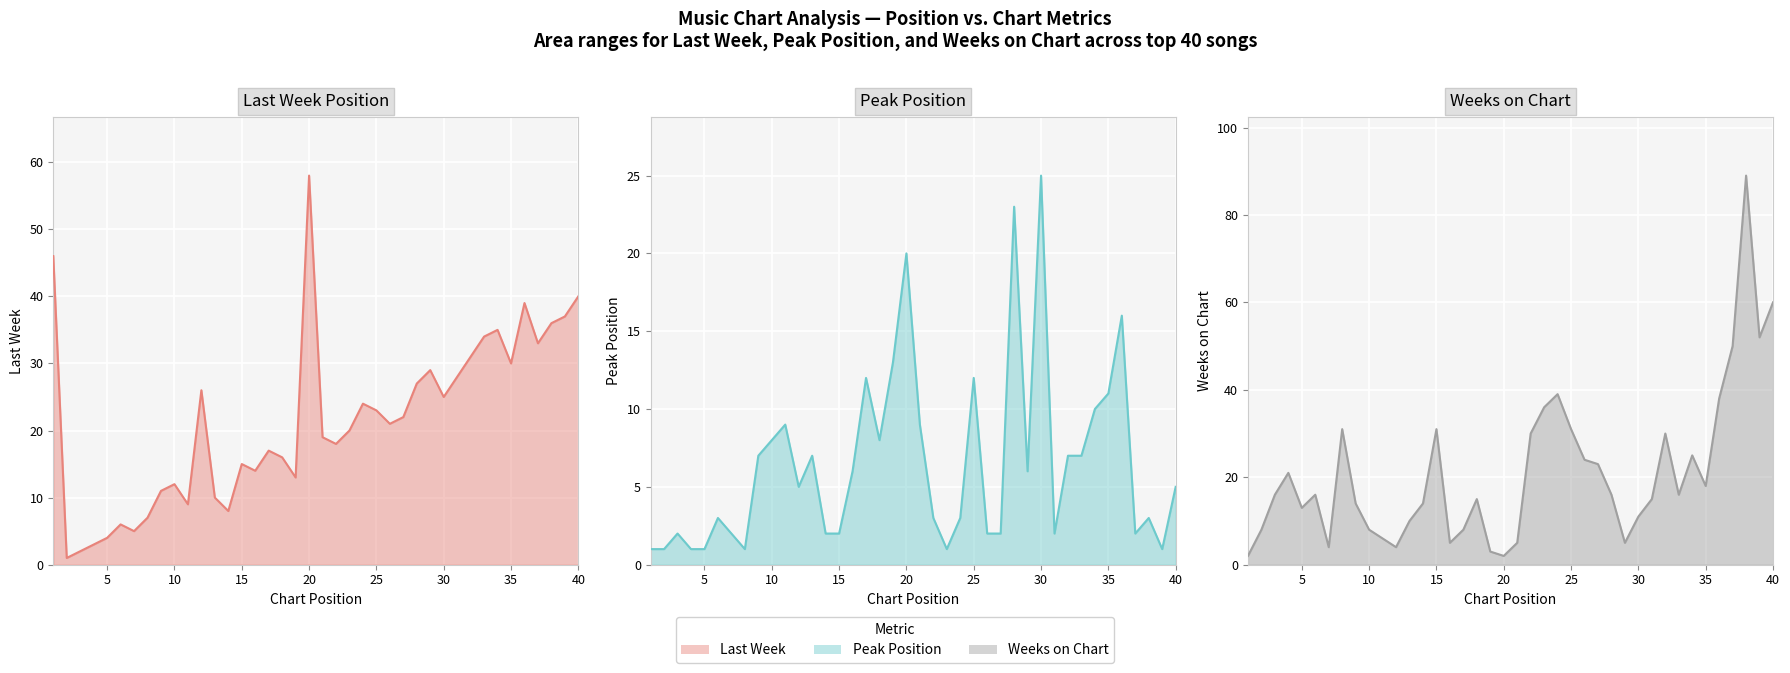

What is the minimum value for Weeks on Chart line?

2